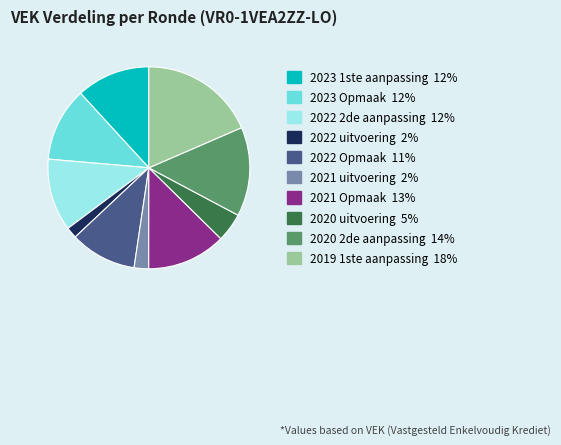

How many slices are in this pie chart?

10